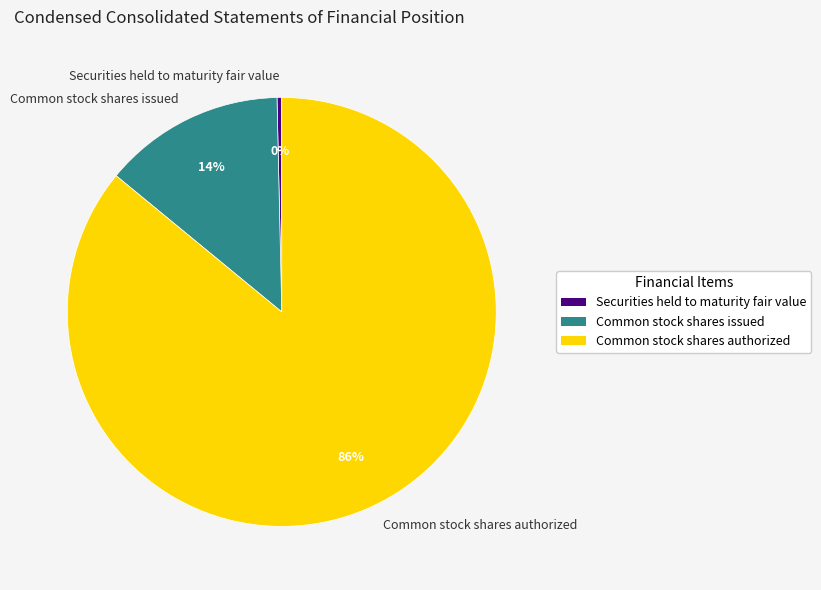

What percentage is the Common stock shares authorized slice, to the nearest percent?

86%